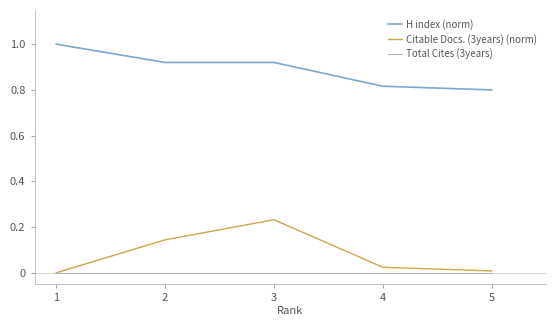

Rank the series by their maximum value, from highest to lowest.

H index (norm), Citable Docs. (3years) (norm), Total Cites (3years)